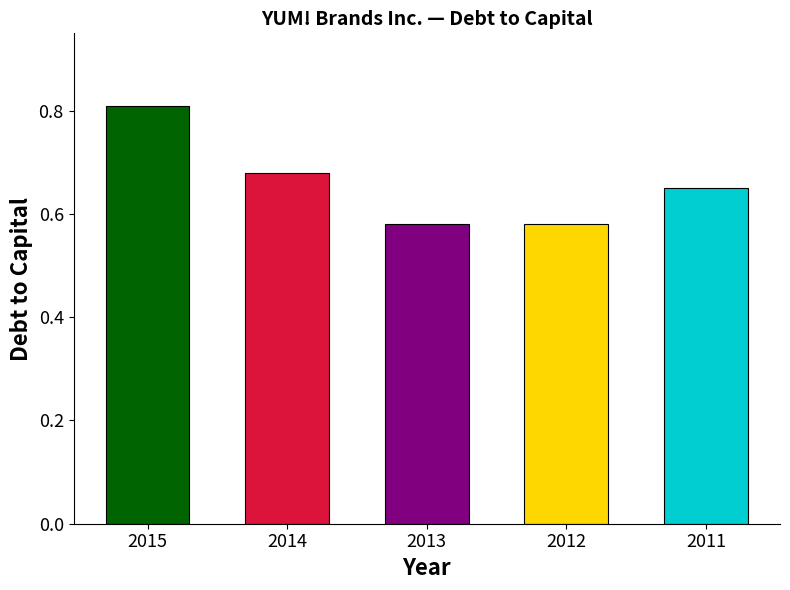

What is the sum of all values?

3.3